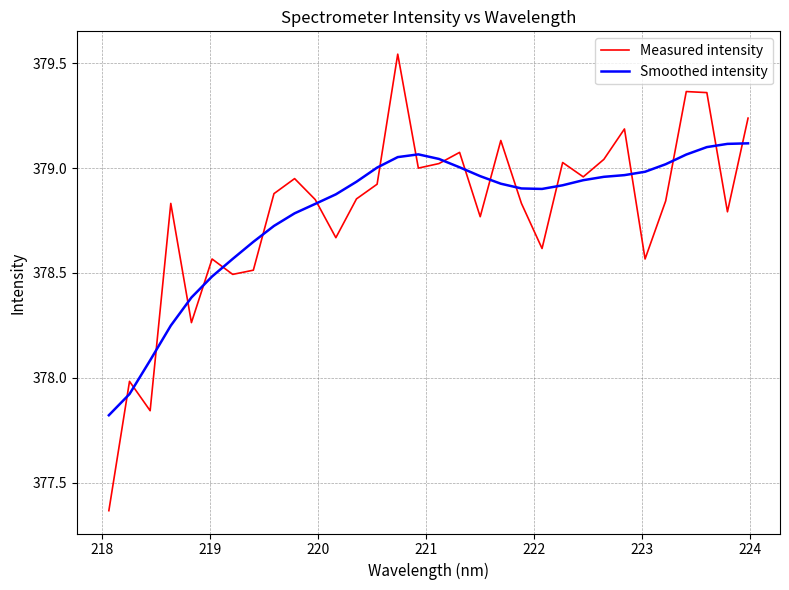

Which series has the largest range (max minus min)?

Measured intensity